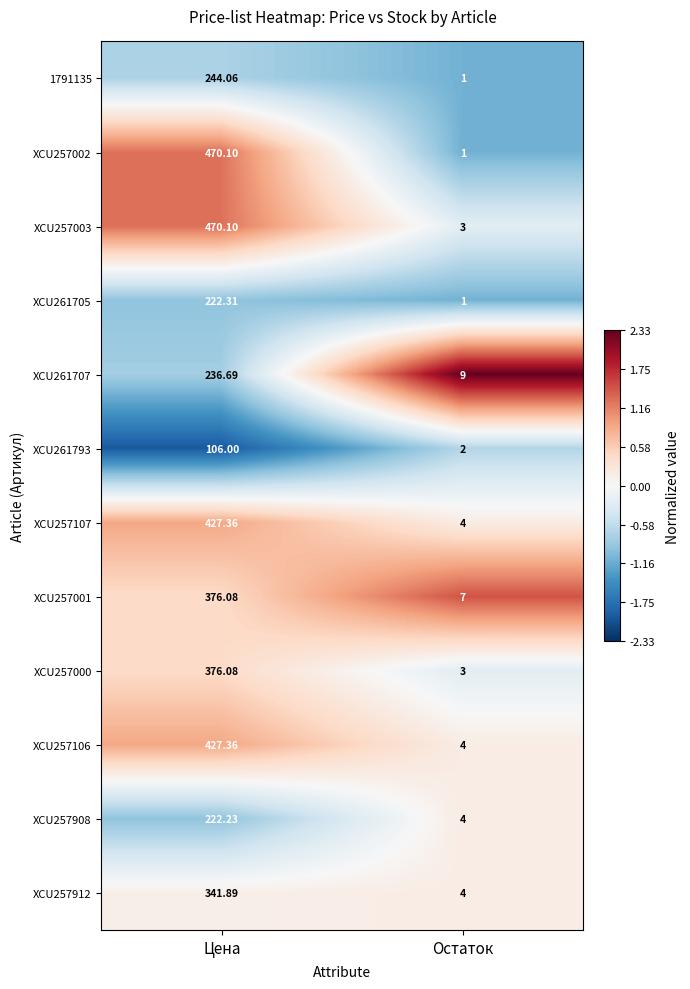

Rank the categories by XCU261793 value from lowest to highest.

Остаток, Цена